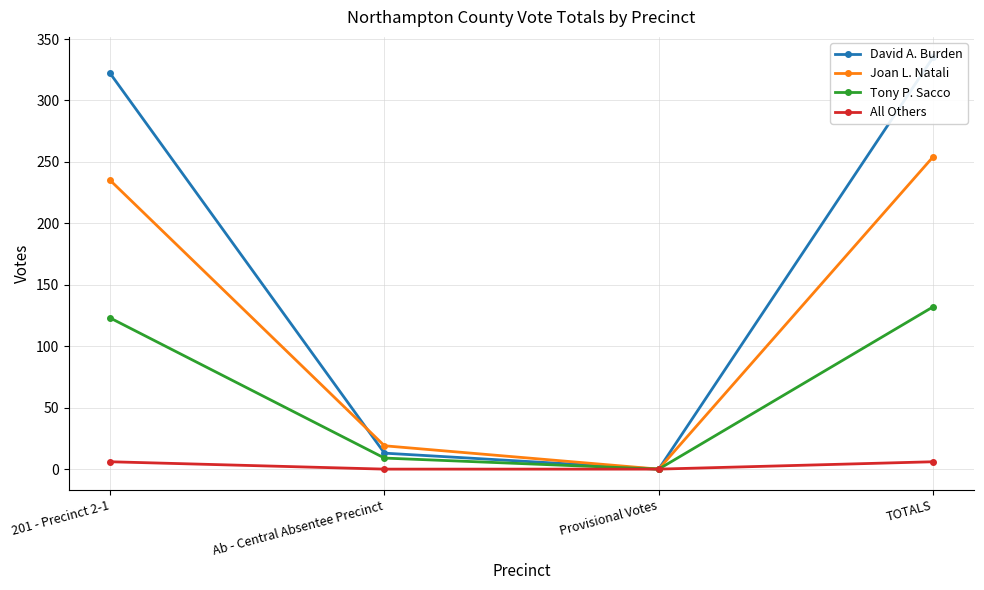

The value of Tony P. Sacco at TOTALS is 132. True or false?

True